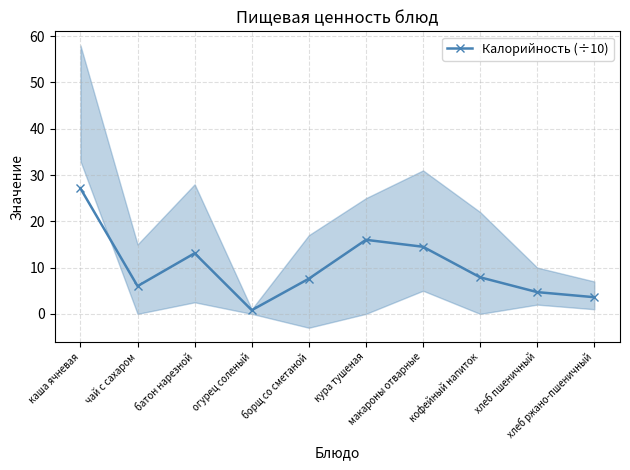

What is the sum of all values?

101.3